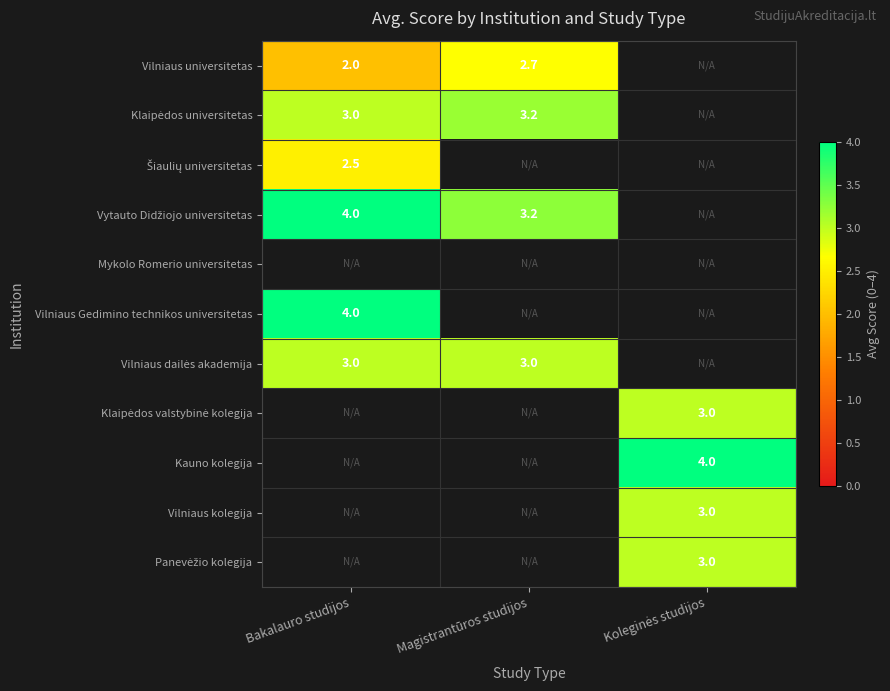

At which category does the chart reach its minimum across all series?

Bakalauro studijos